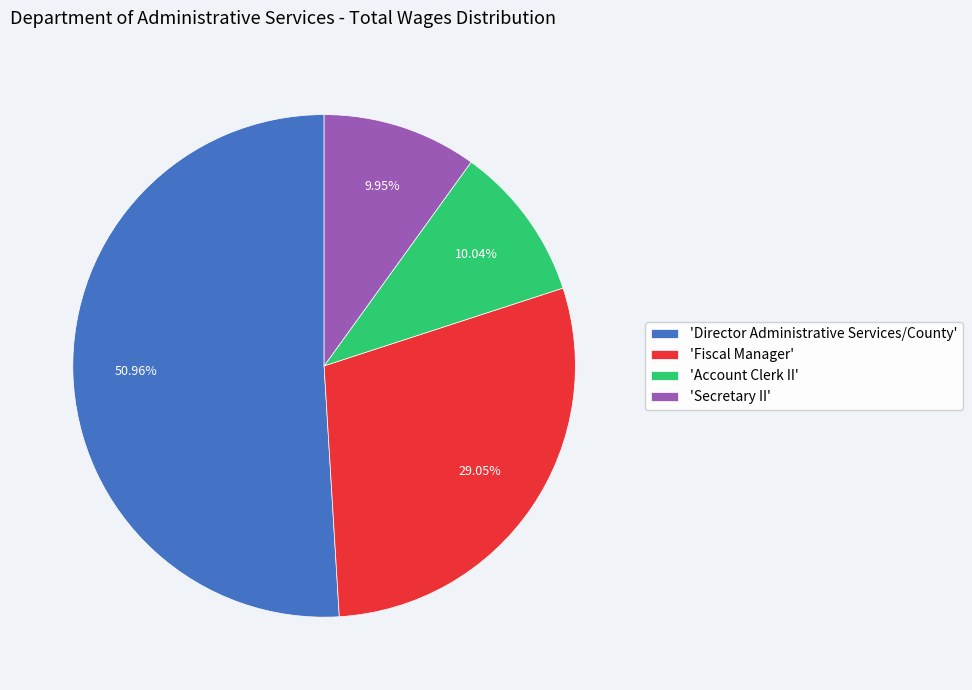

How many segments does this pie chart have?

4